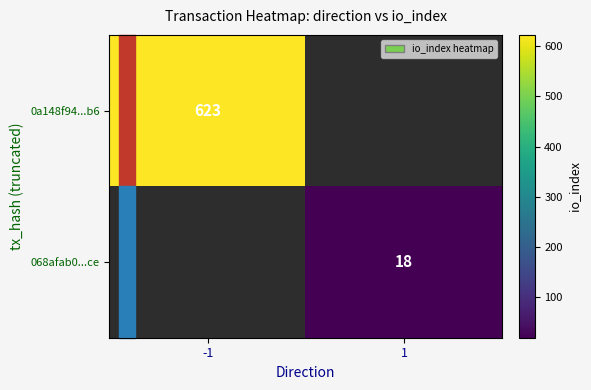

True or false: 0a148f94...b6 has a value of 291 at -1.

False